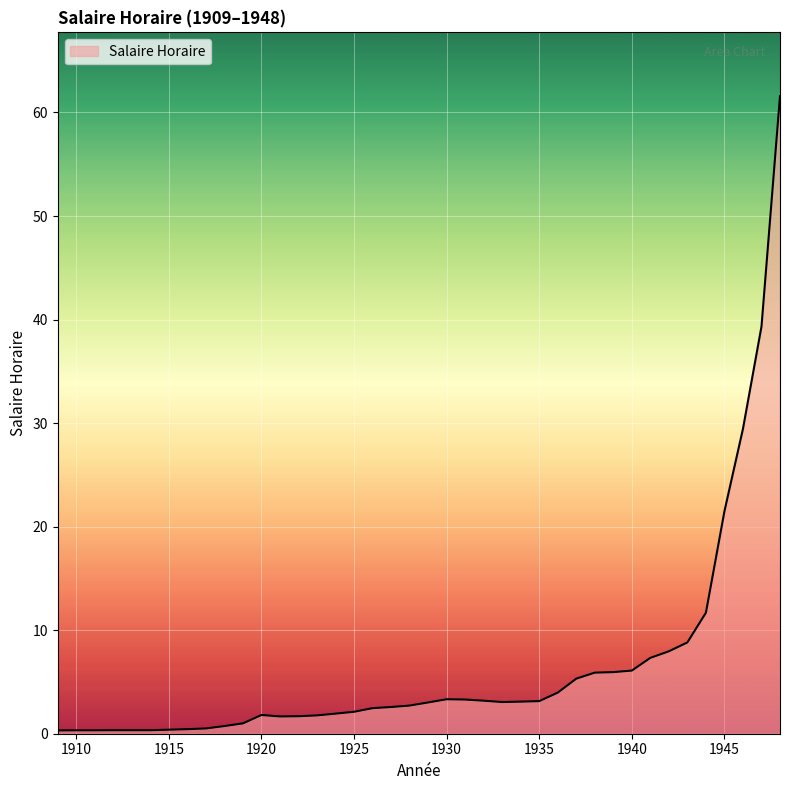

What is the maximum value shown in the chart?

61.6